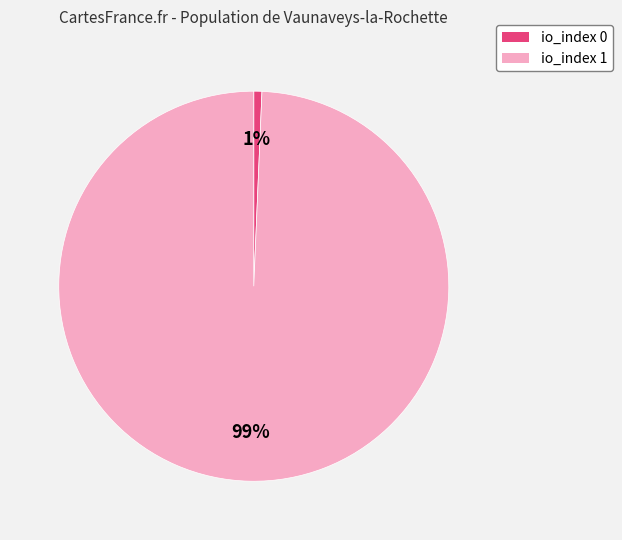

What is the largest slice in the pie chart?

io_index 1